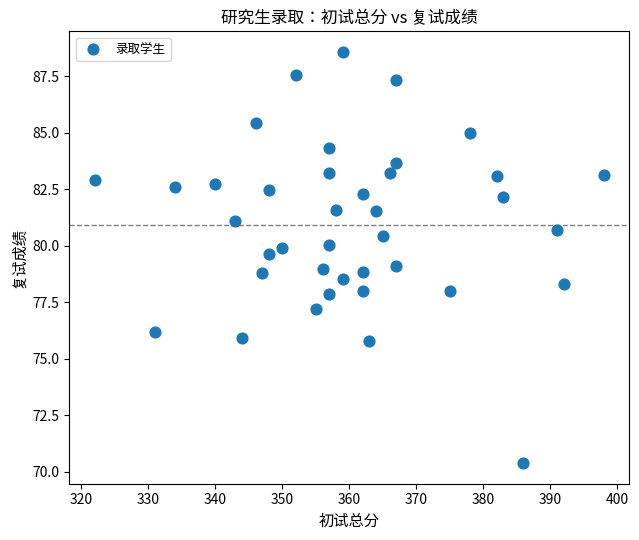

What is the range of X values (max minus min)?

76.0